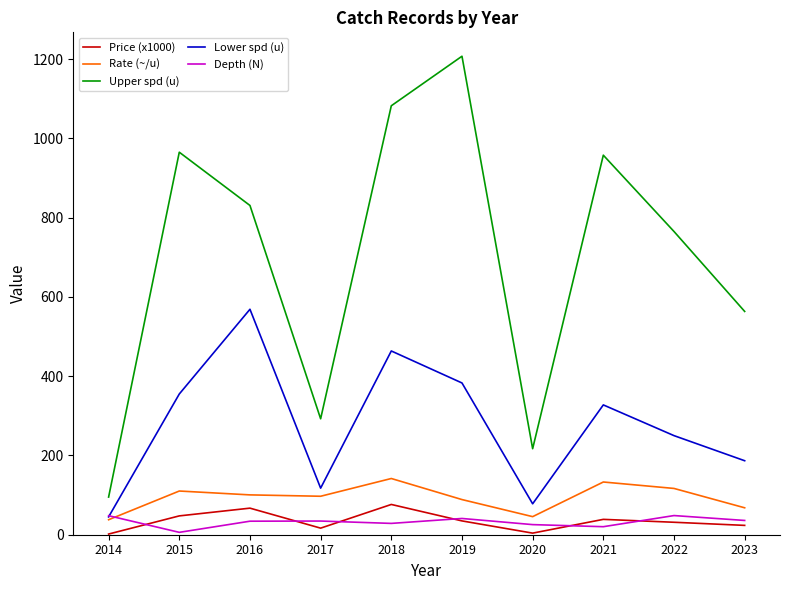

True or false: Upper spd (u) and Lower spd (u) intersect in this chart.

False